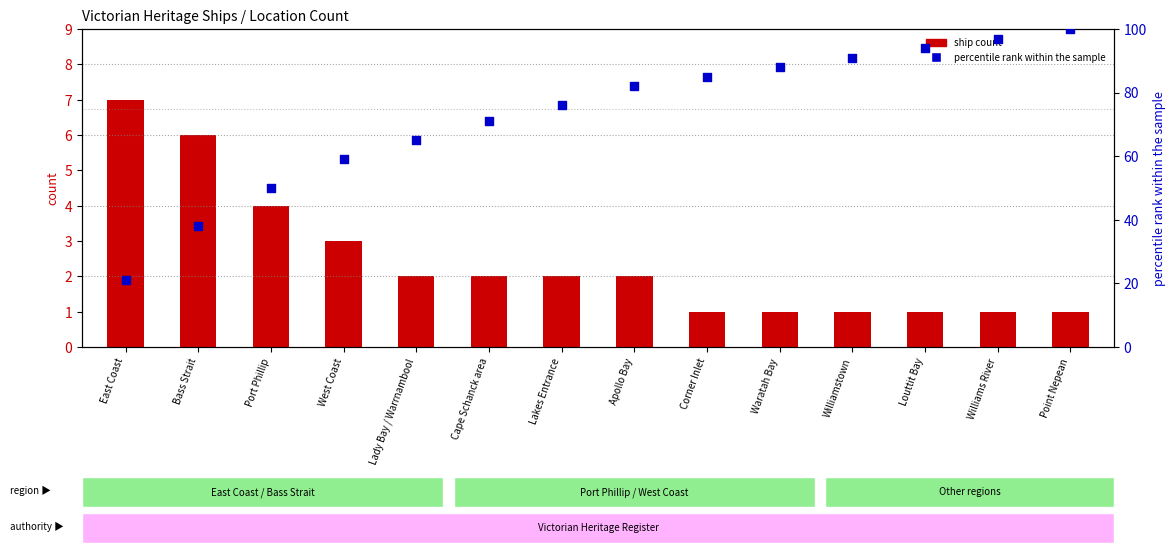

At how many categories does at least one series exceed 61?

10